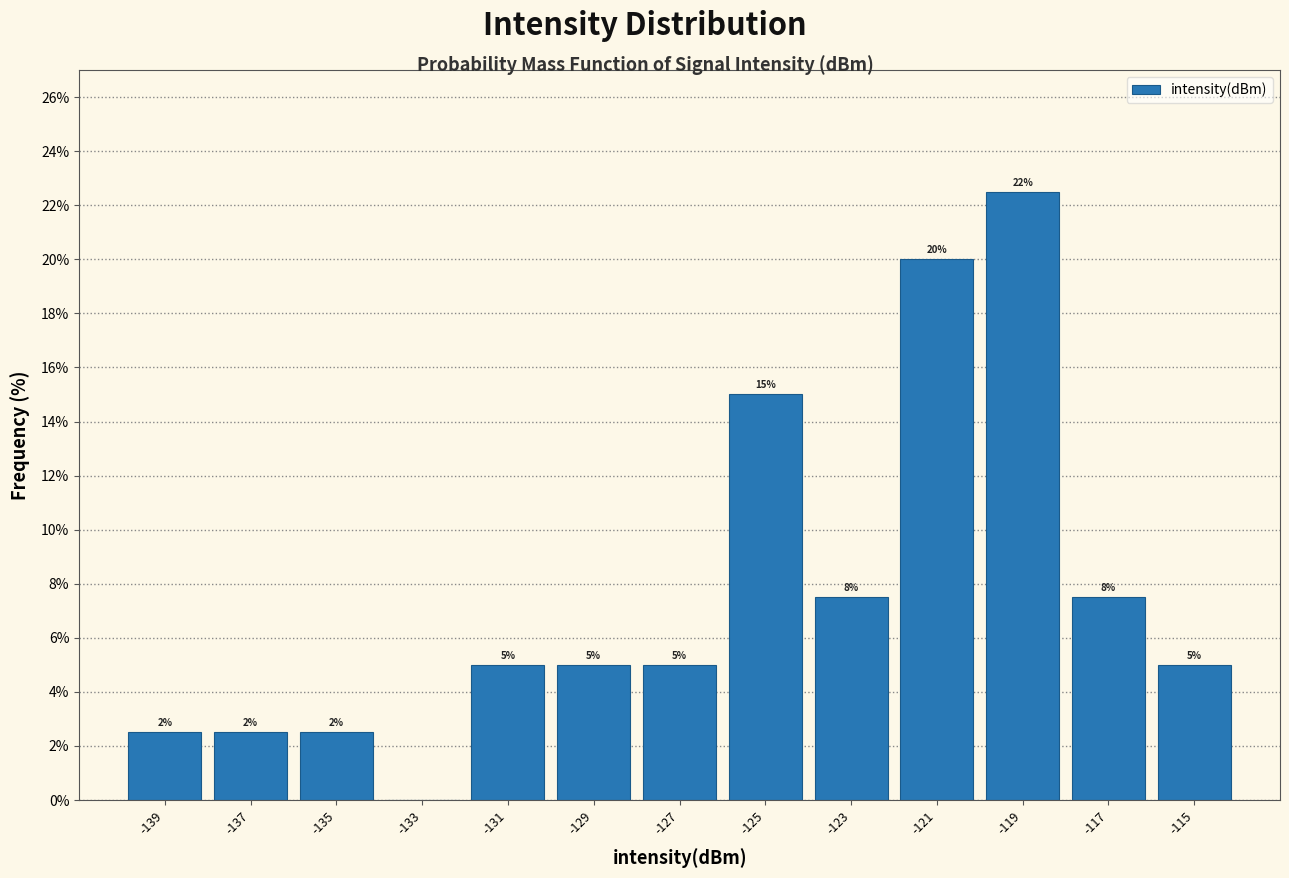

Over which range of the x-axis is the bar tallest?

-120 to -118